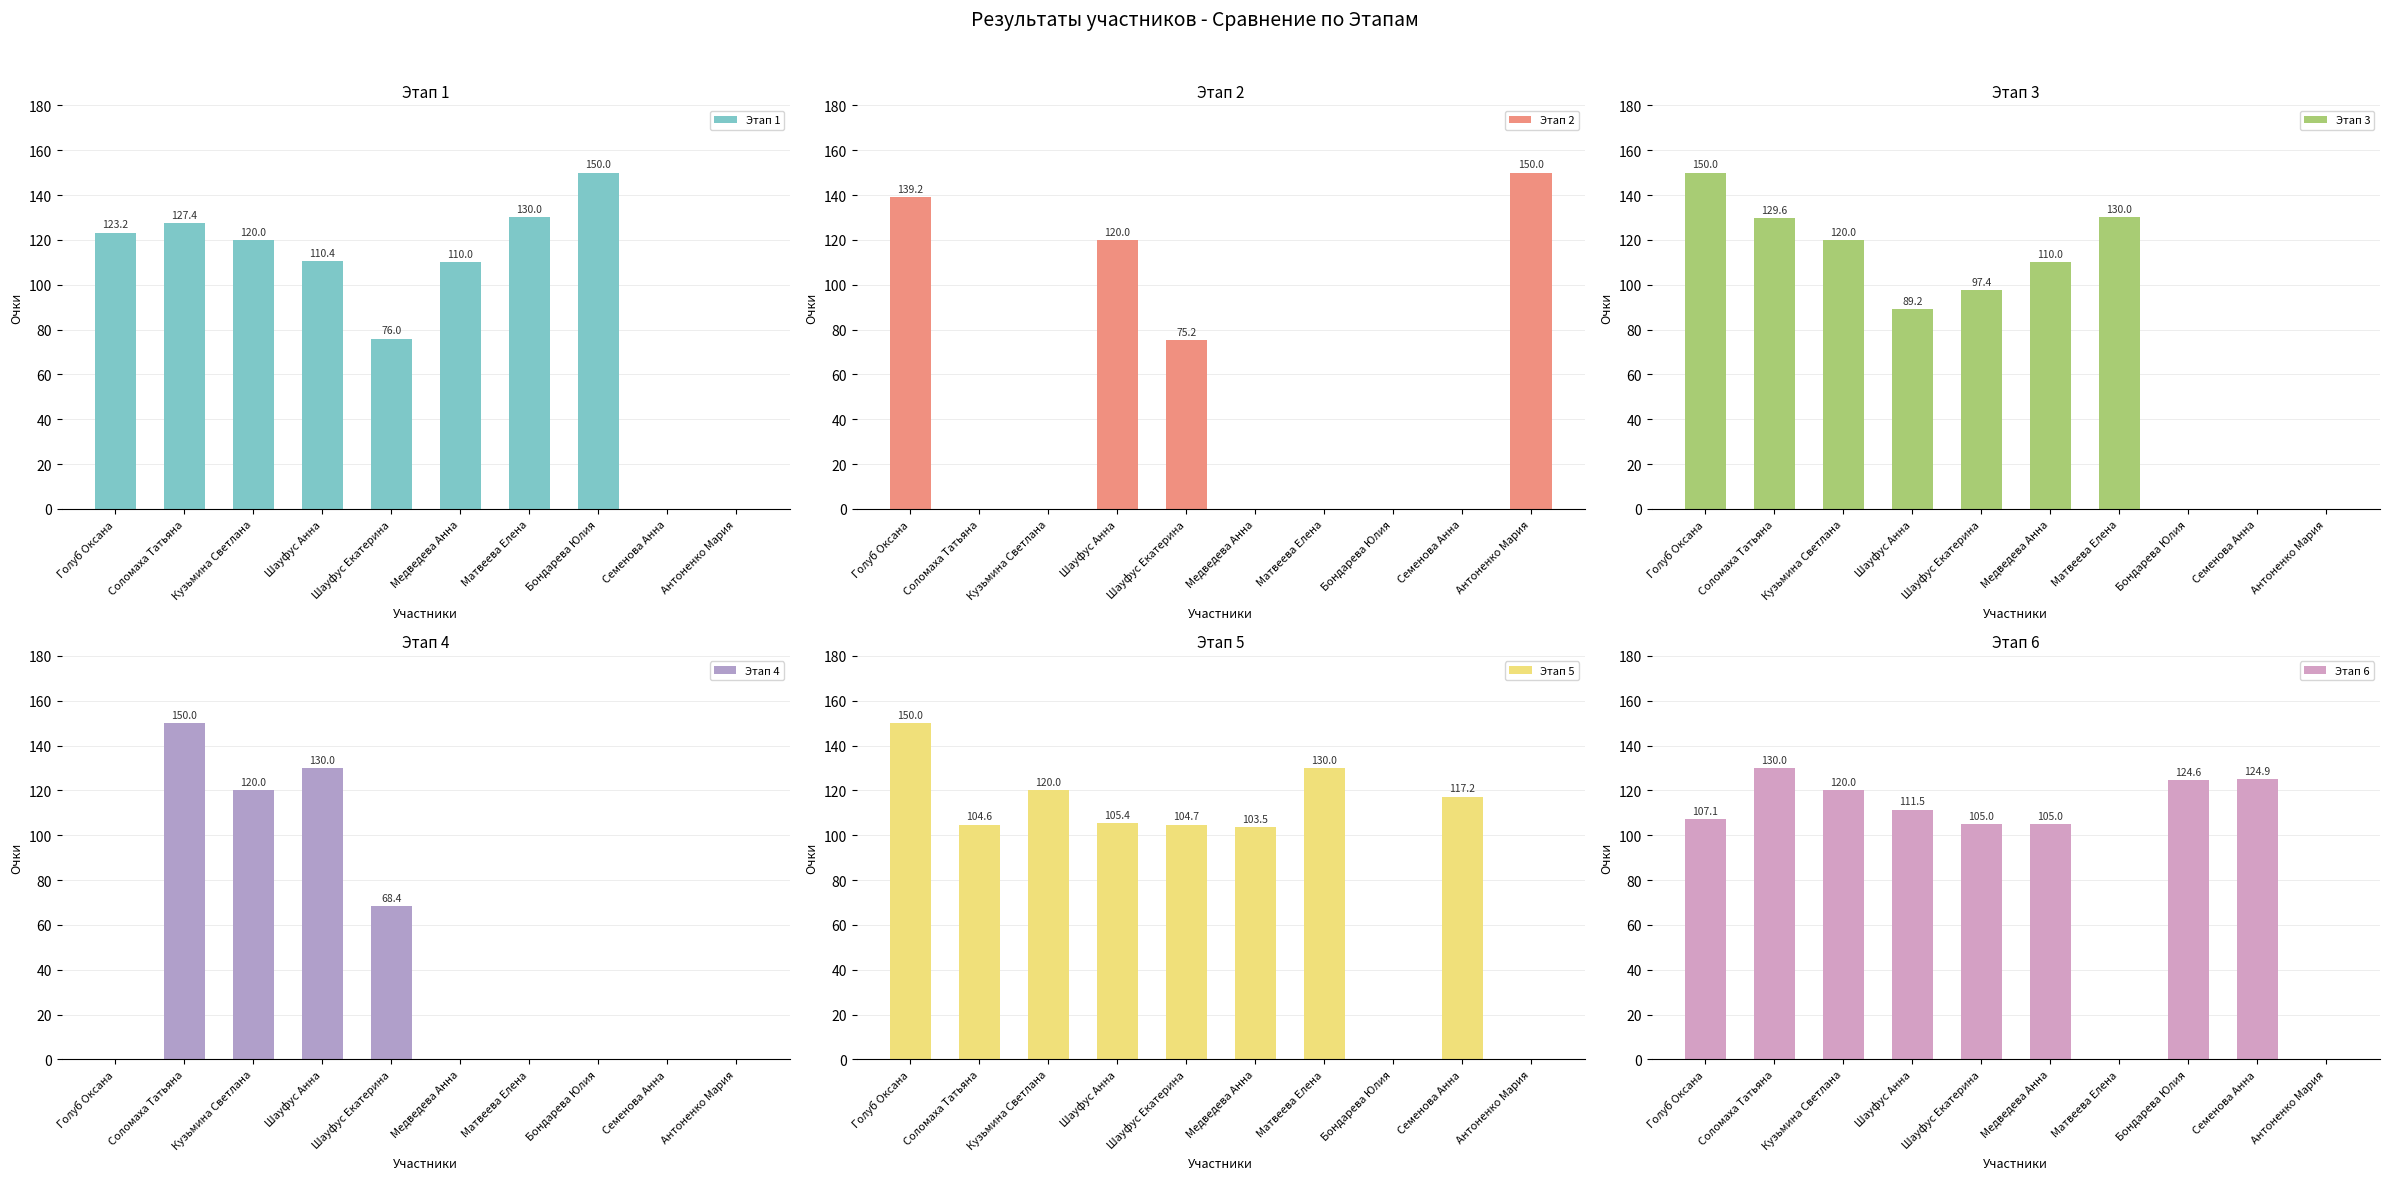

What are all the series names shown in the legend?

Этап 1, Этап 2, Этап 3, Этап 4, Этап 5, Этап 6